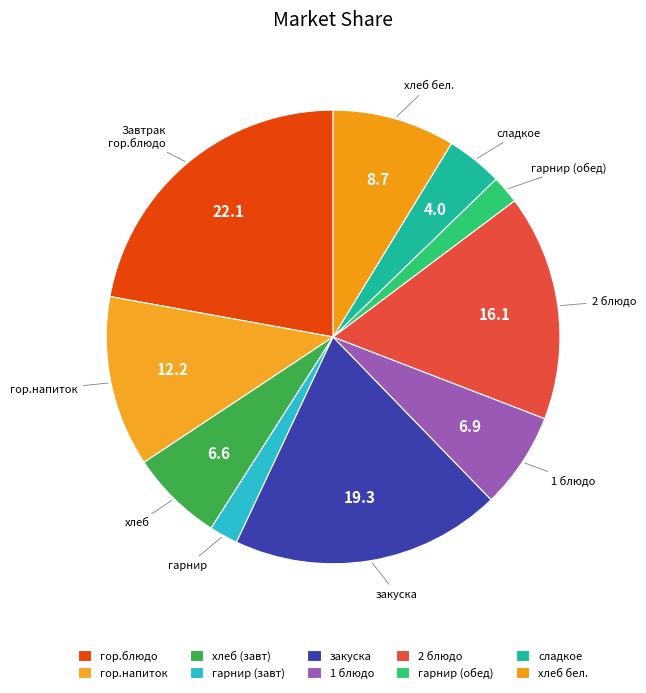

How many slices are in this pie chart?

10